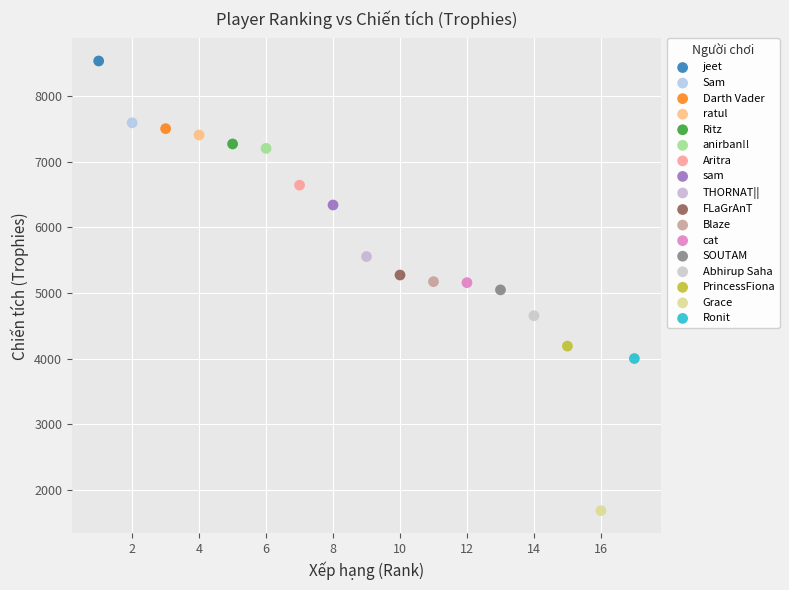

What are all the series names shown in the legend?

jeet, Sam, Darth Vader, ratul, Ritz, anirban!!, Aritra, sam, THORNAT||, FLaGrAnT, Blaze, cat, SOUTAM, Abhirup Saha, PrincessFiona, Grace, Ronit